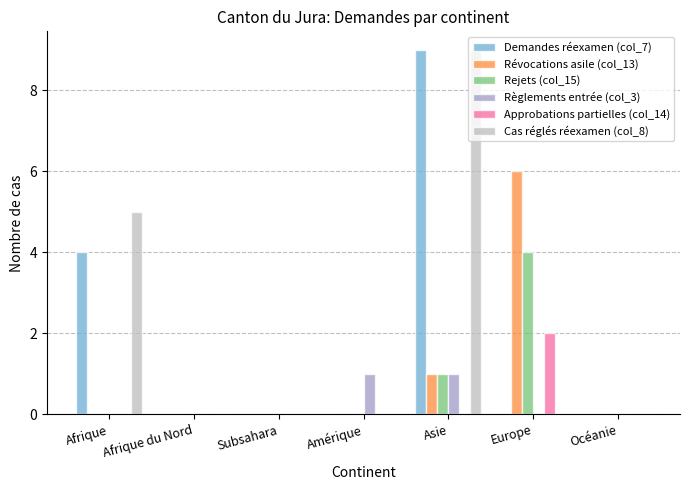

Reading left to right, what are all the values shown in this chart?

Demandes réexamen (col_7): Afrique=4	Afrique du Nord=0	Subsahara=0	Amérique=0	Asie=9	Europe=0	Océanie=0
Révocations asile (col_13): Afrique=0	Afrique du Nord=0	Subsahara=0	Amérique=0	Asie=1	Europe=6	Océanie=0
Rejets (col_15): Afrique=0	Afrique du Nord=0	Subsahara=0	Amérique=0	Asie=1	Europe=4	Océanie=0
Règlements entrée (col_3): Afrique=0	Afrique du Nord=0	Subsahara=0	Amérique=1	Asie=1	Europe=0	Océanie=0
Approbations partielles (col_14): Afrique=0	Afrique du Nord=0	Subsahara=0	Amérique=0	Asie=0	Europe=2	Océanie=0
Cas réglés réexamen (col_8): Afrique=5	Afrique du Nord=0	Subsahara=0	Amérique=0	Asie=9	Europe=0	Océanie=0